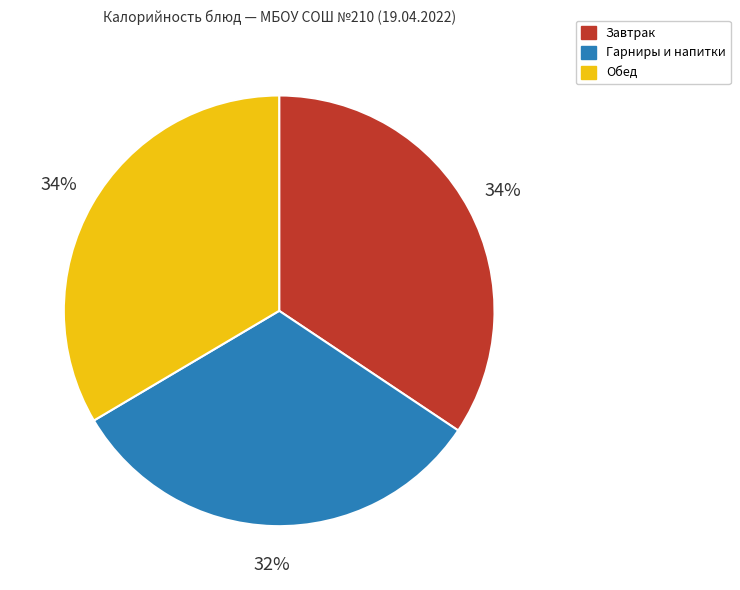

Which slice is the smallest?

Гарниры и напитки